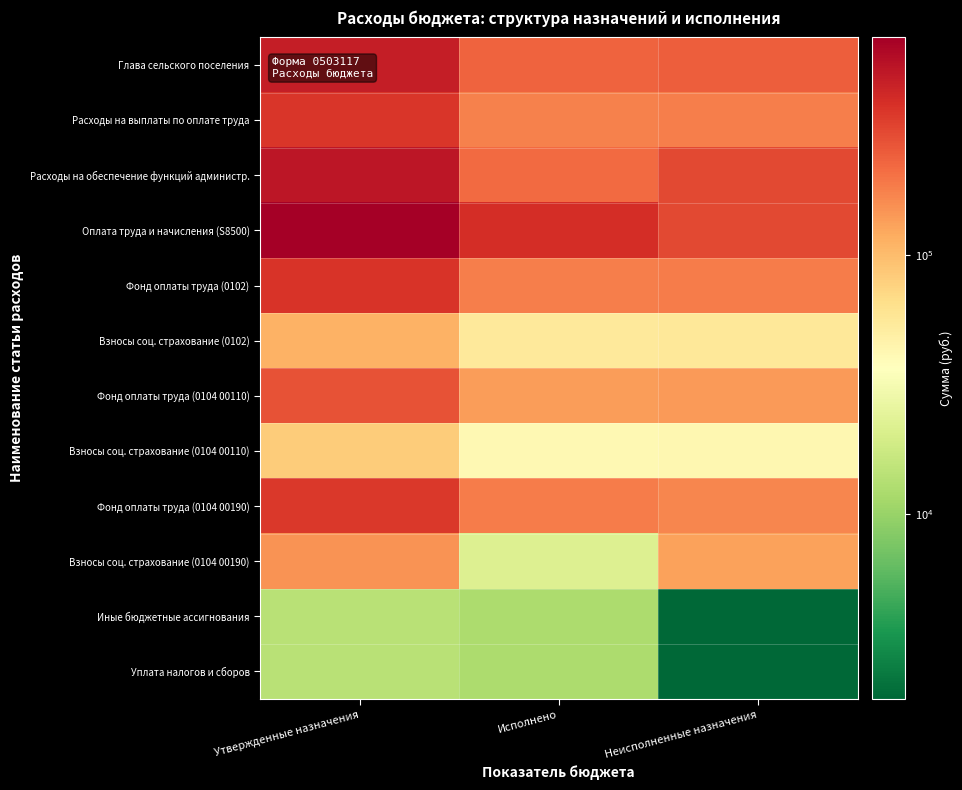

List the series in order of their peak value, lowest first.

Иные бюджетные ассигнования, Уплата налогов и сборов, Взносы соц. страхование (0104 00110), Взносы соц. страхование (0102), Взносы соц. страхование (0104 00190), Фонд оплаты труда (0104 00110), Фонд оплаты труда (0104 00190), Расходы на выплаты по оплате труда, Фонд оплаты труда (0102), Глава сельского поселения, Расходы на обеспечение функций администр., Оплата труда и начисления (S8500)